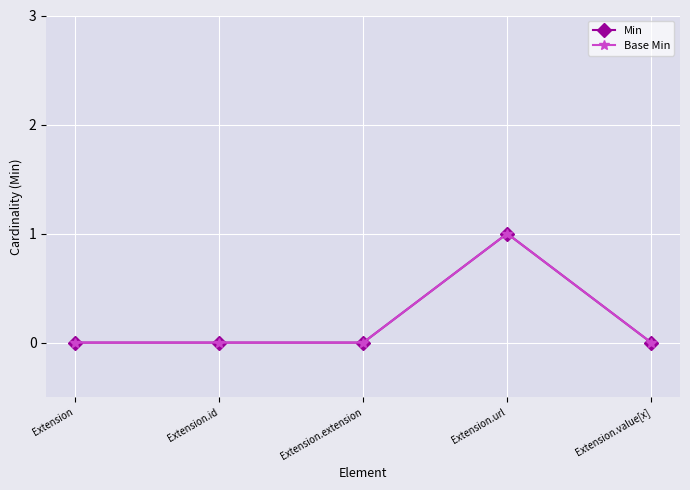

True or false: Min has a value of 0 at Extension.

True